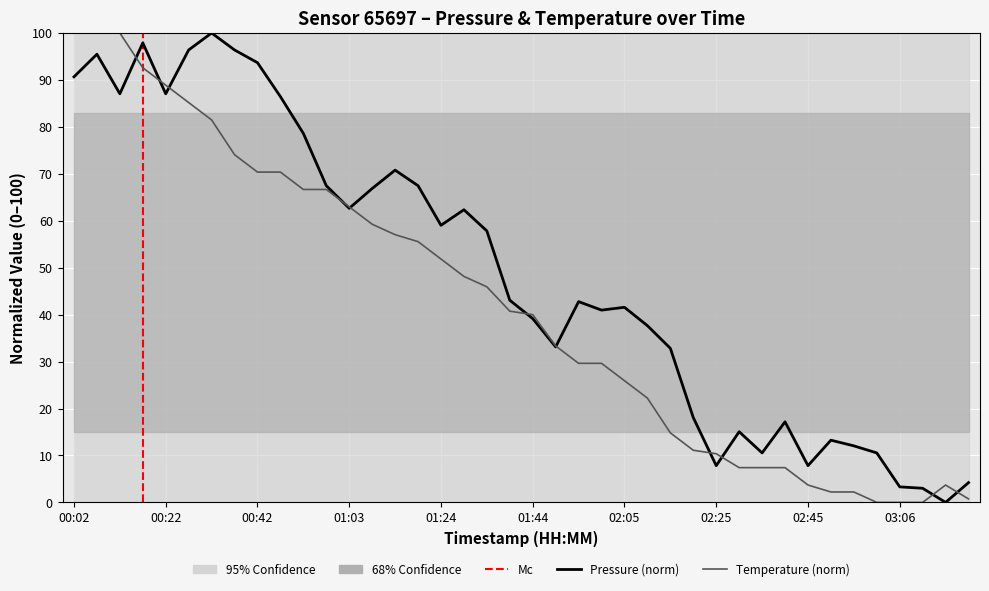

Where is the first local maximum for pressure?

00:07